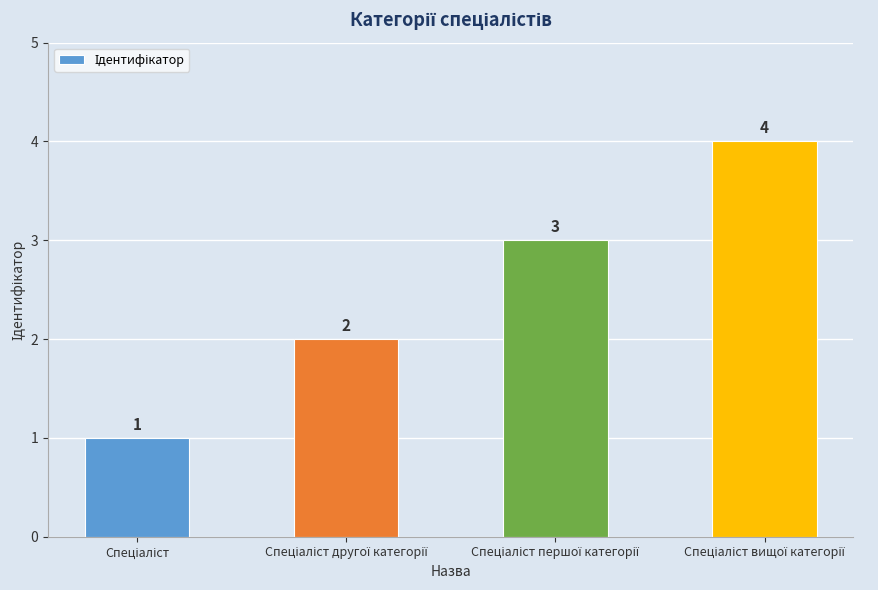

Count the number of categories in the chart.

4